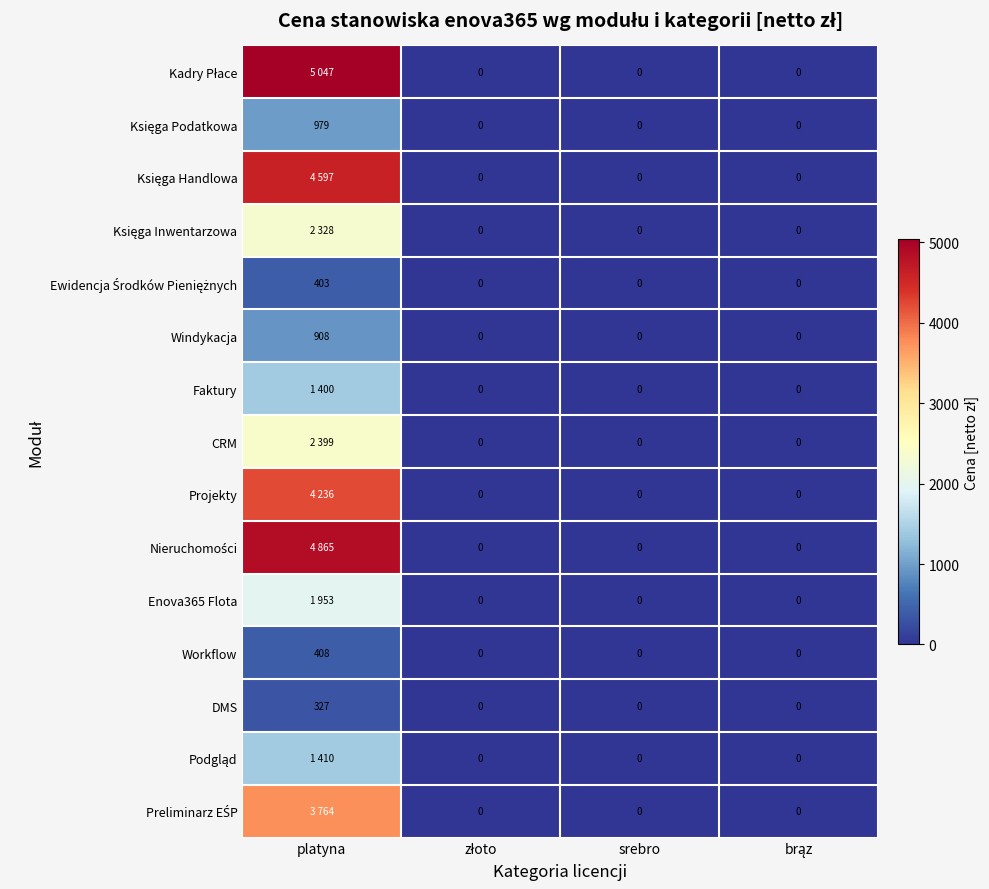

How many data points in Workflow are above 0?

1